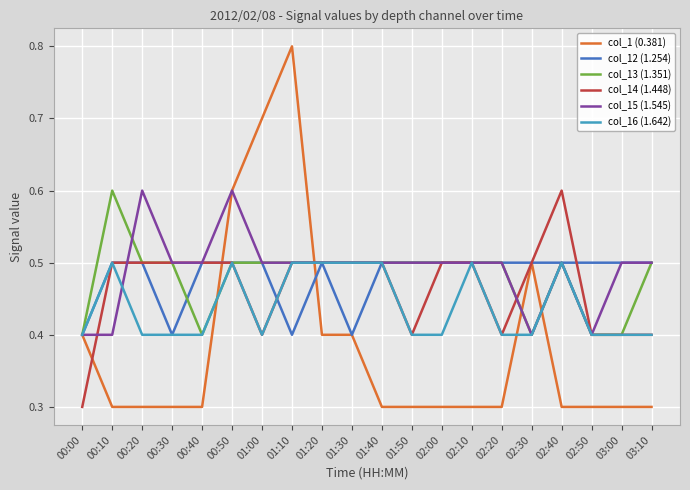

True or false: col_15 (1.545) and col_1 (0.381) intersect in this chart.

True